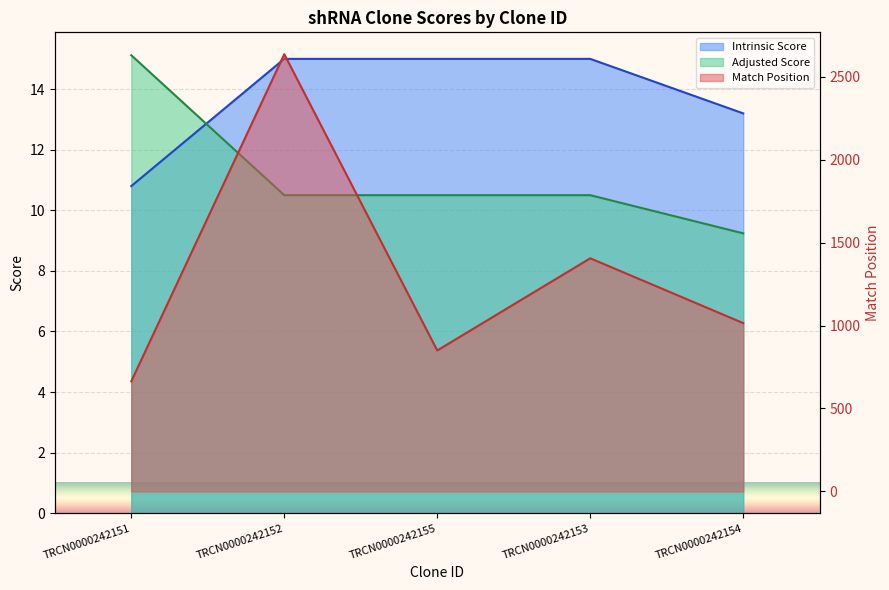

True or false: Intrinsic Score has more than 0 interior local peaks.

False